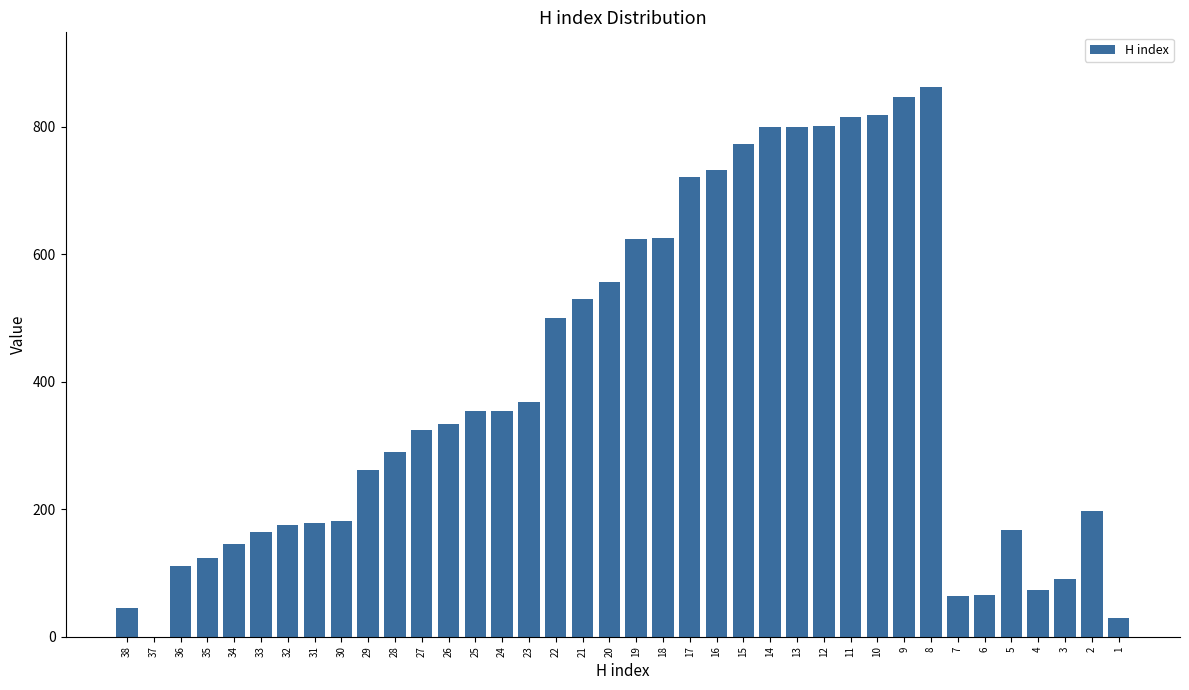

What is the sum of all values?

14902